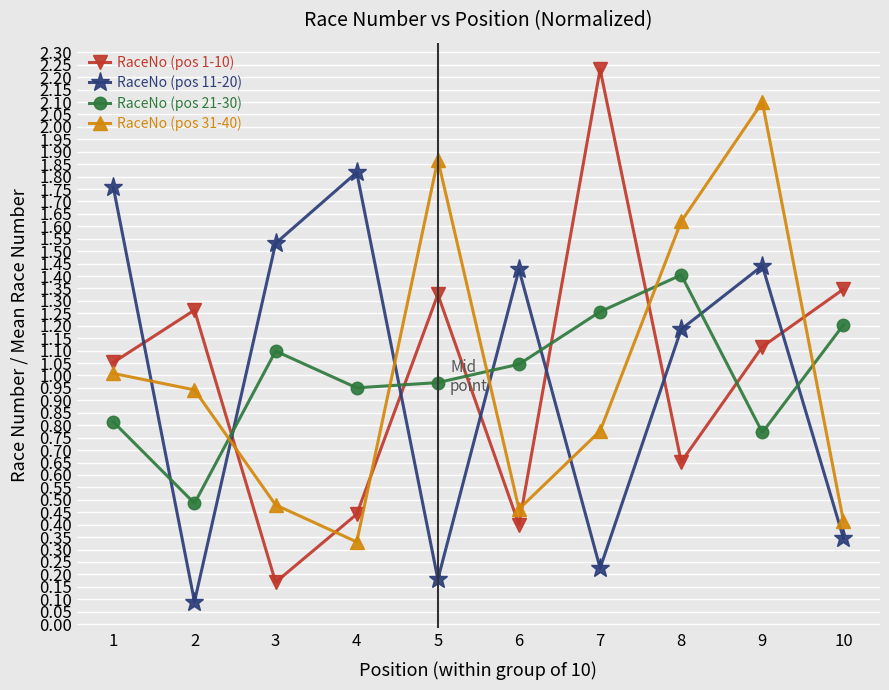

What is the total value across all series at 2?

2.8